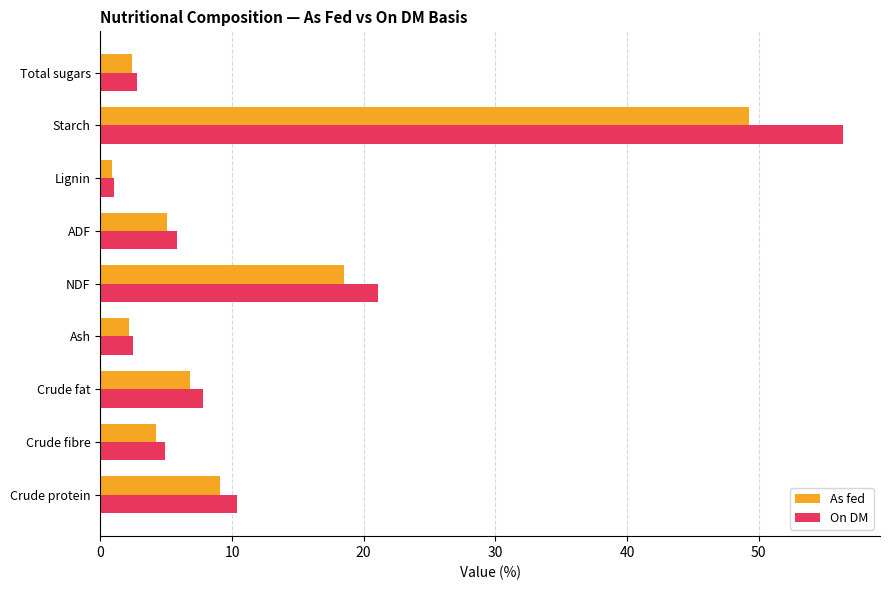

What is the difference between the maximum and second lowest values in the As fed series?

47.1